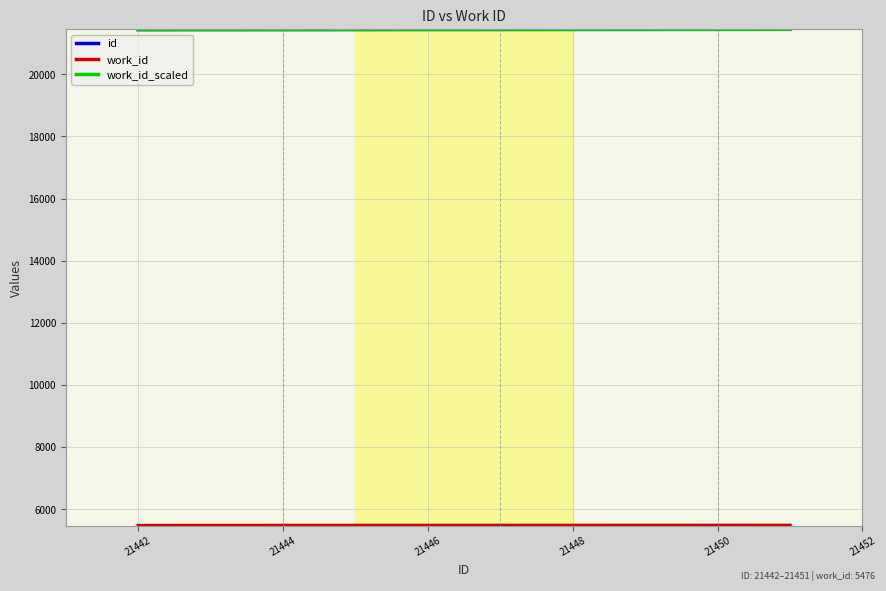

What is the minimum value shown in the chart?

5476.0